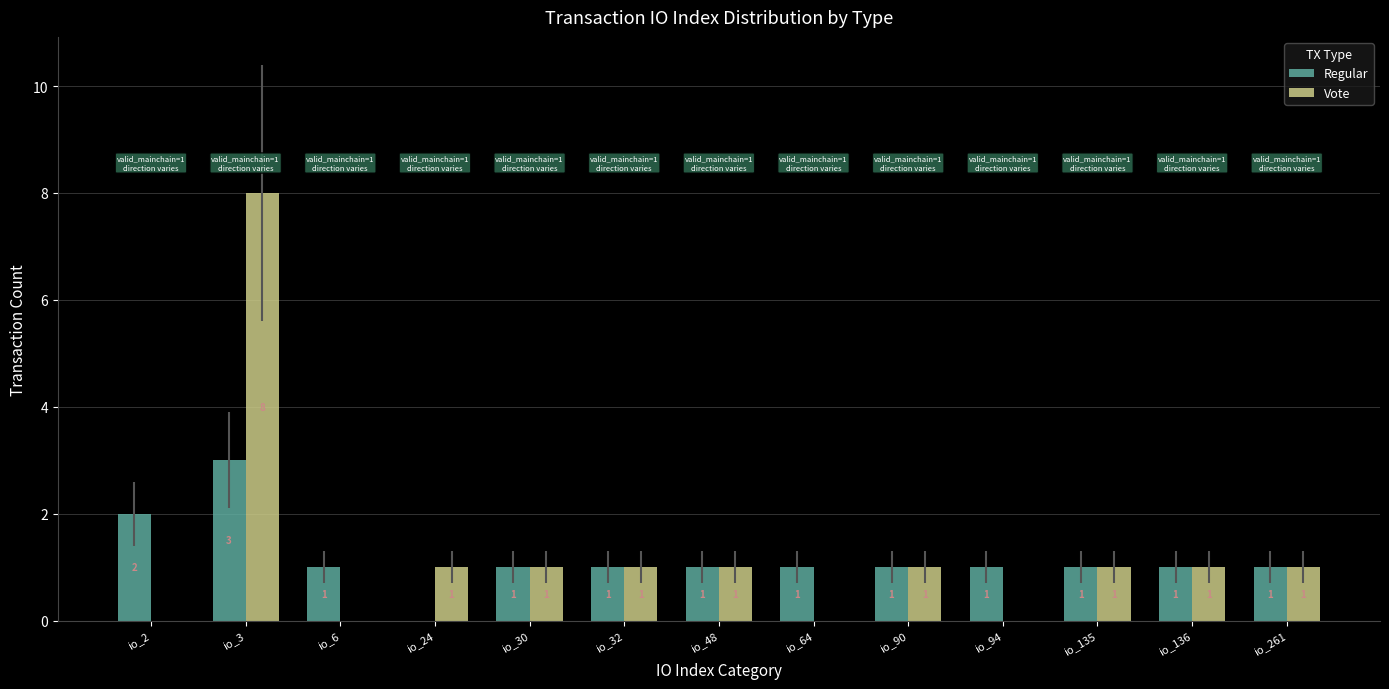

True or false: Vote has a value of 2 at io_24.

False